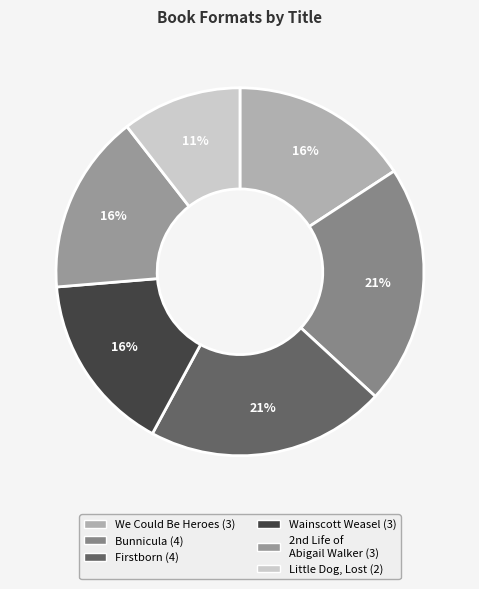

How many slices are in this pie chart?

6